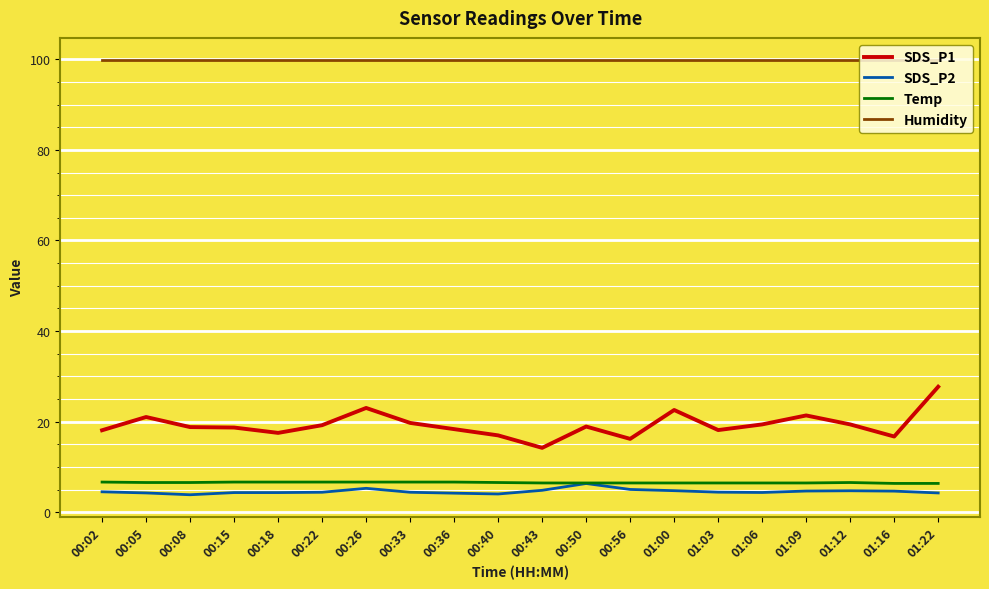

What is the sum of all Temp values?

131.6